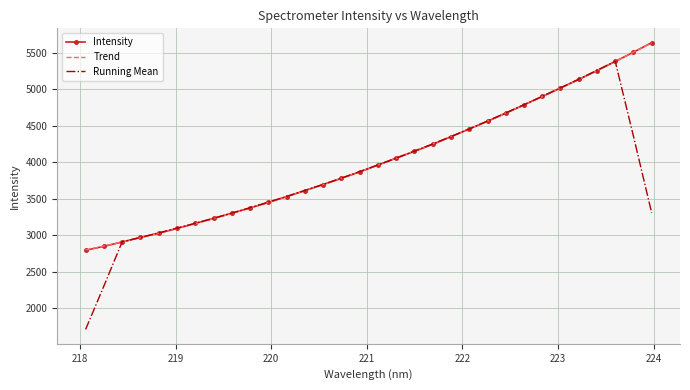

What is the minimum value shown in the chart?

1709.5